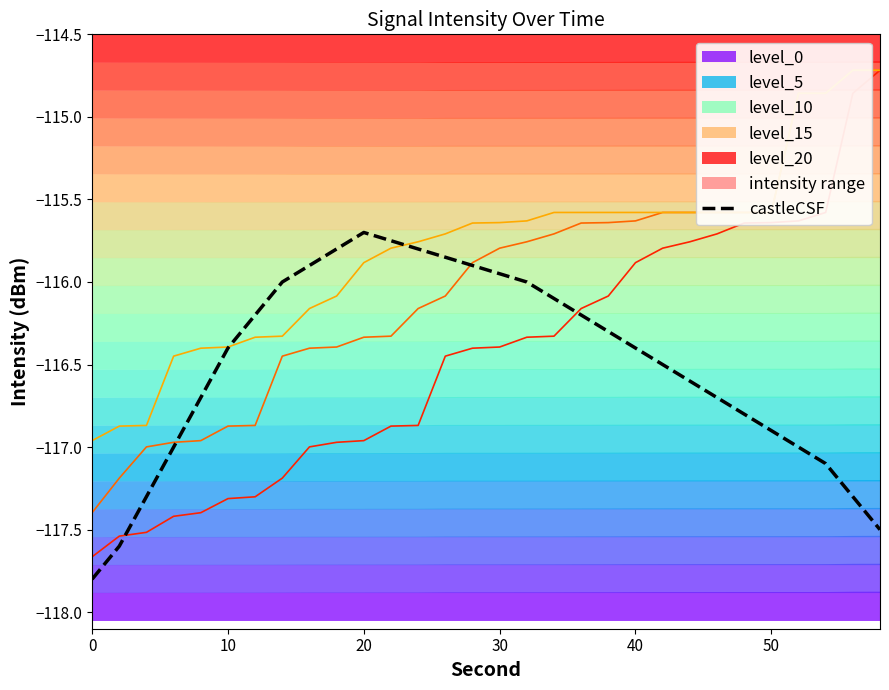

True or false: castleCSF has a value of -116.9 at 50.

True